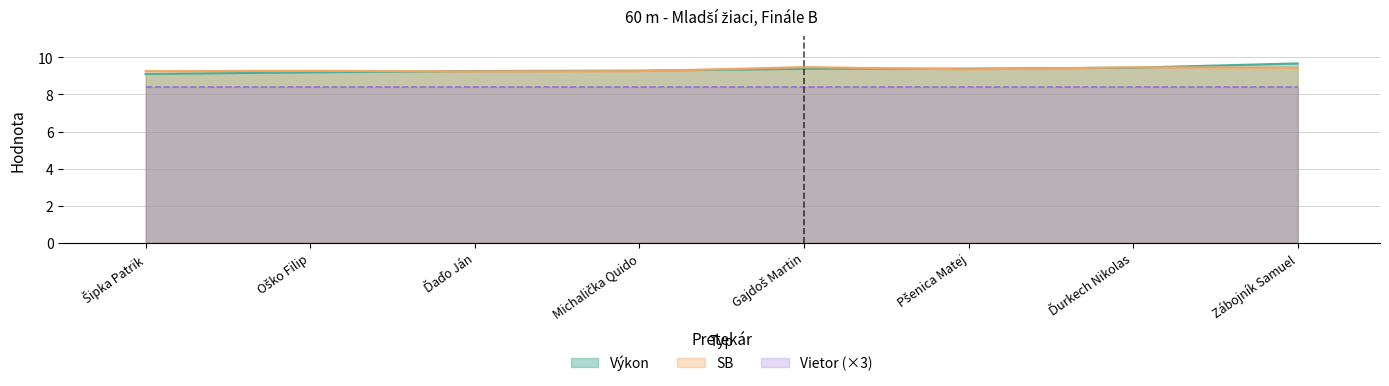

True or false: SB and Vietor (×3) intersect in this chart.

False